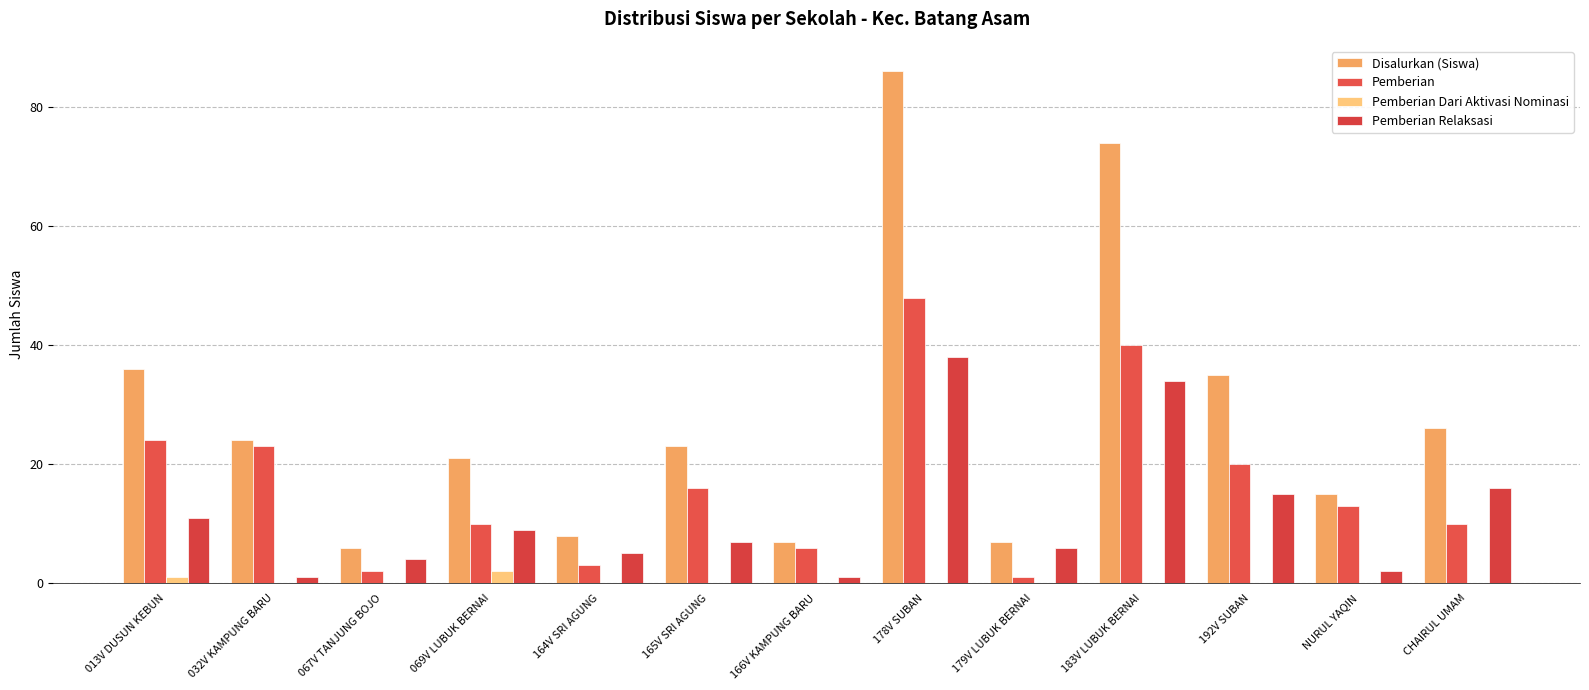

Count the number of data series in this chart.

4